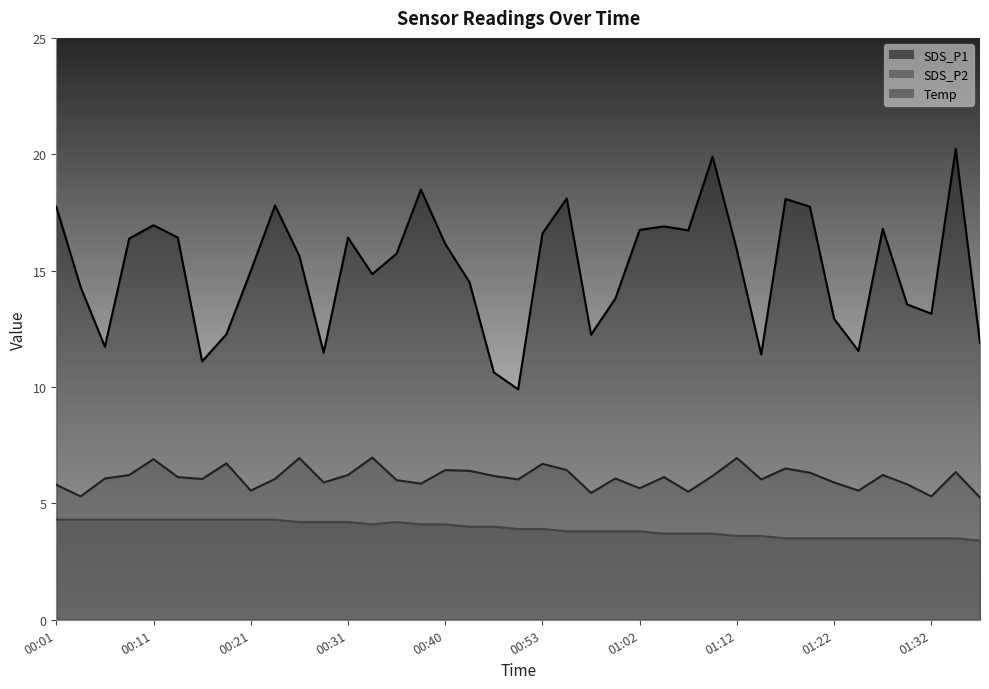

True or false: Temp and SDS_P1 cross at least once.

False